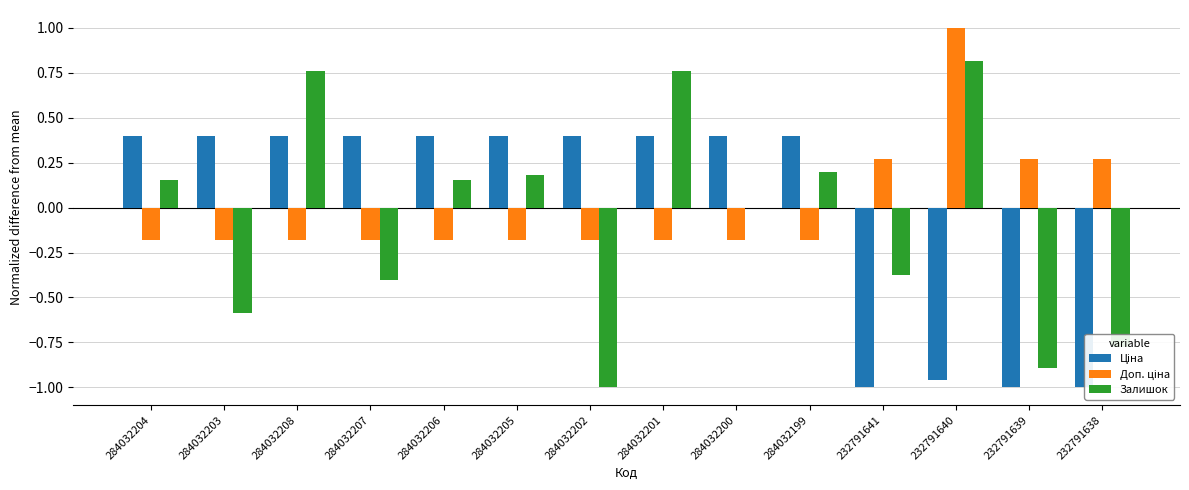

What position from the left is 232791640?

12